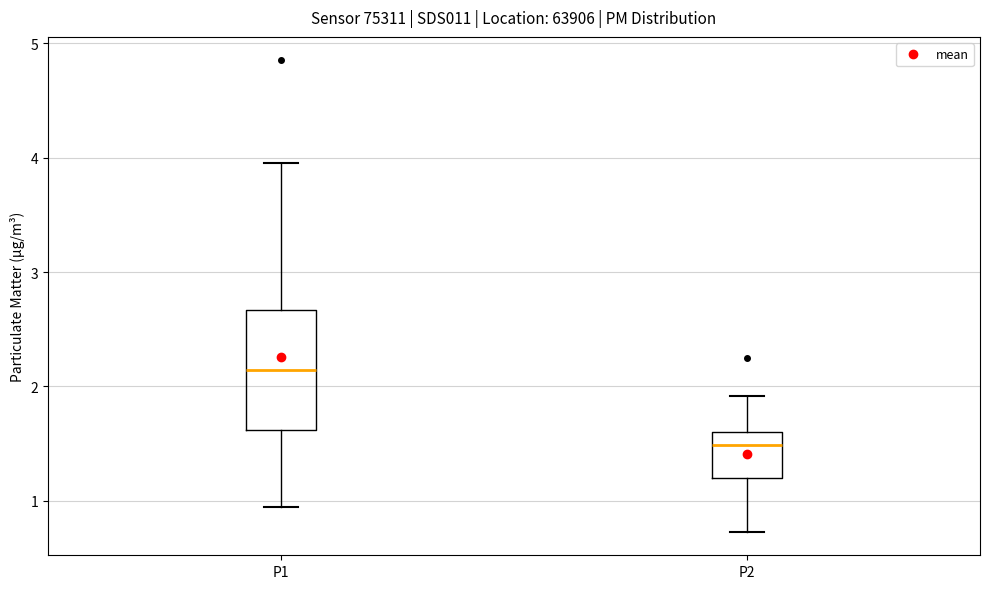

Reading left to right, read every box against the y-axis: the position of its median line, the range the box covers, and the ends of its whiskers. The values are not printed on the chart, so give them approximately, as read against the axis.

P1: median 2.1, box 1.6 to 2.7, whiskers 1.0 to 4.0
P2: median 1.5, box 1.2 to 1.6, whiskers 0.7 to 1.9